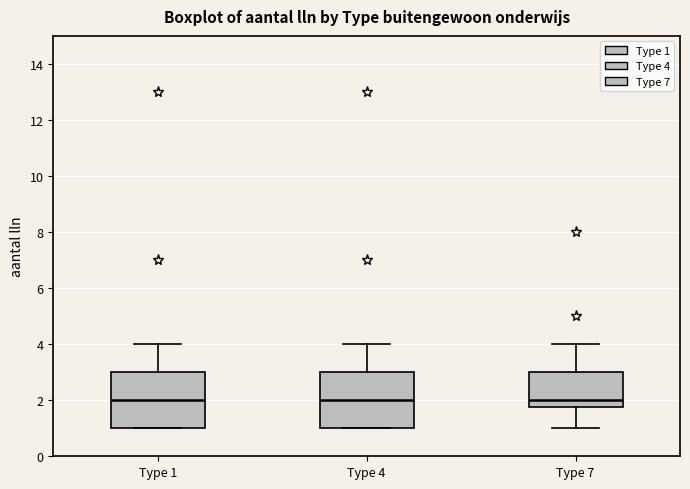

Reading left to right, read every box against the y-axis: the position of its median line, the range the box covers, and the ends of its whiskers. The values are not printed on the chart, so give them approximately, as read against the axis.

Type 1: median 2.0, box 1.0 to 3.0, whiskers 1.0 to 4.0
Type 4: median 2.0, box 1.0 to 3.0, whiskers 1.0 to 4.0
Type 7: median 2.0, box 1.8 to 3.0, whiskers 1.0 to 4.0